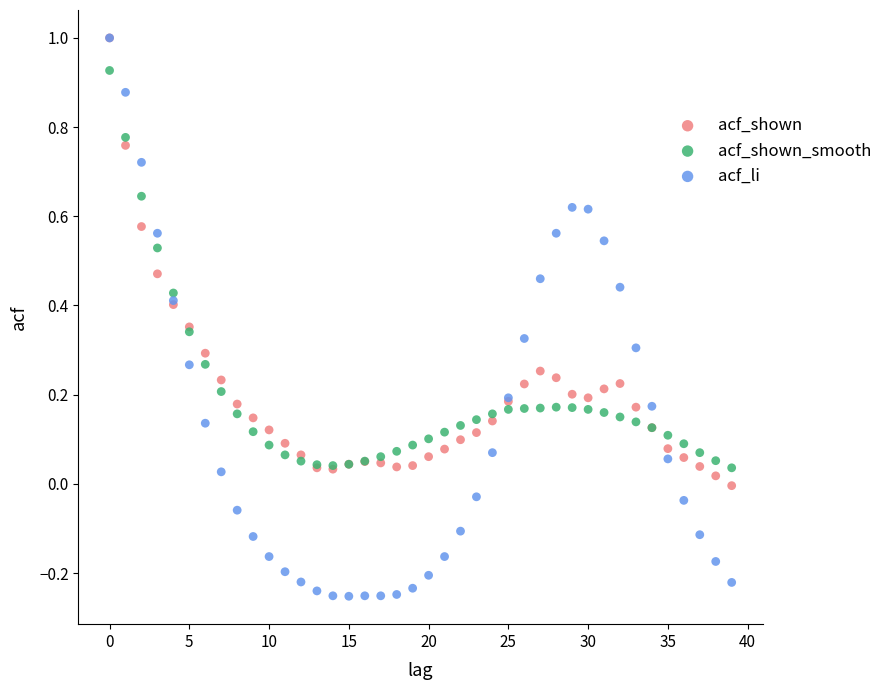

Which series contains the lowest Y value?

acf_li